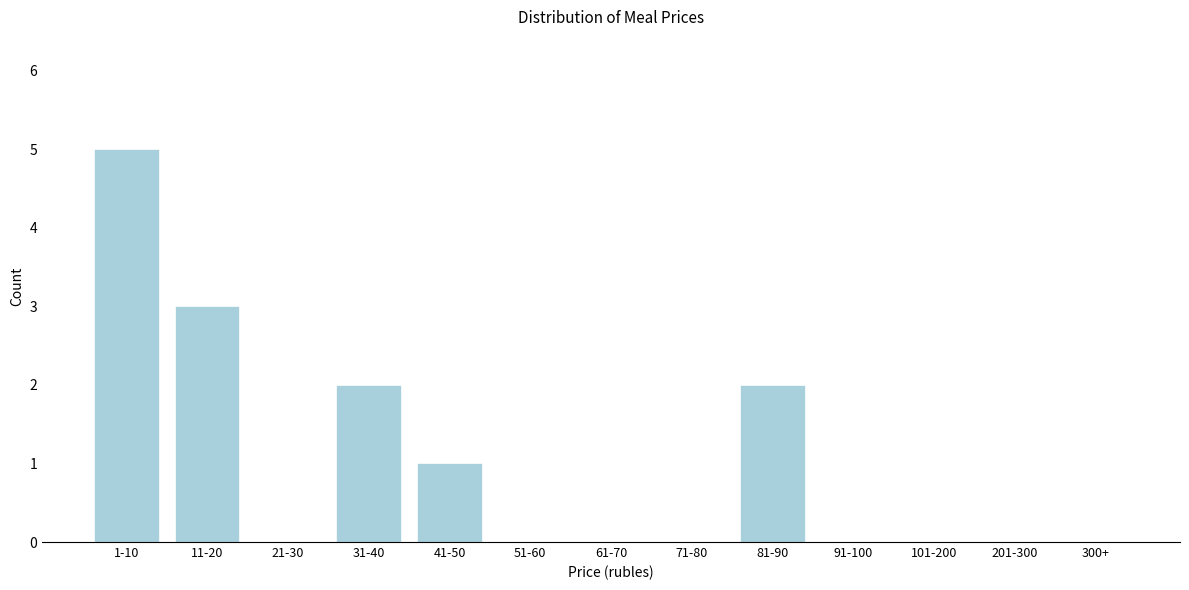

Reading left to right, extract all data points from this chart.

1-10=5	11-20=3	21-30=0	31-40=2	41-50=1	51-60=0	61-70=0	71-80=0	81-90=2	91-100=0	101-200=0	201-300=0	300+=0